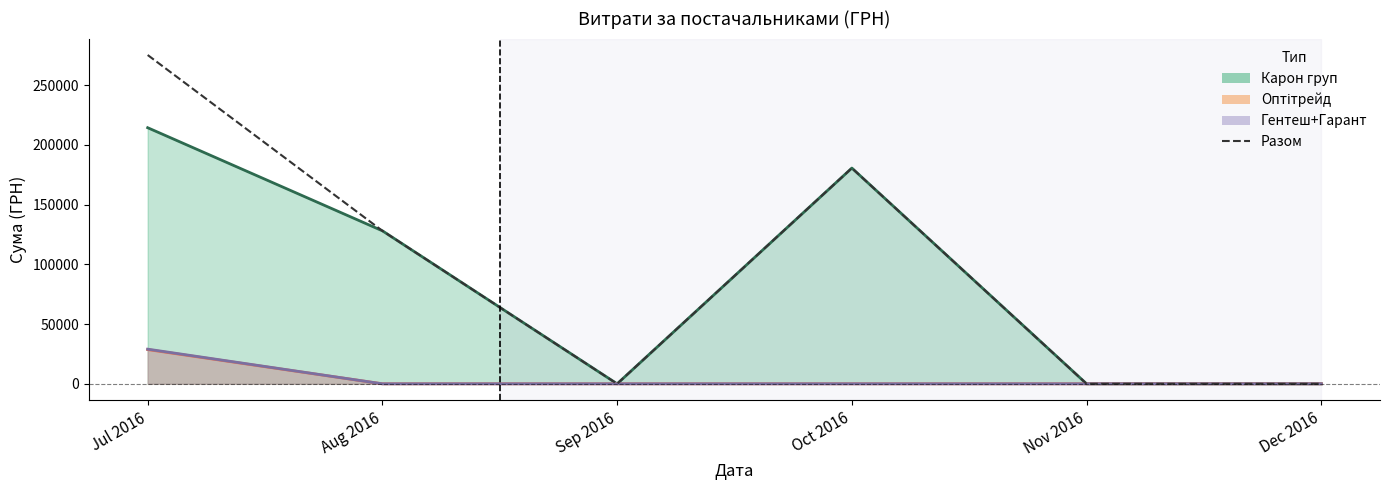

Rank the categories by value from lowest to highest.

Sep 2016, Nov 2016, Dec 2016, Aug 2016, Oct 2016, Jul 2016